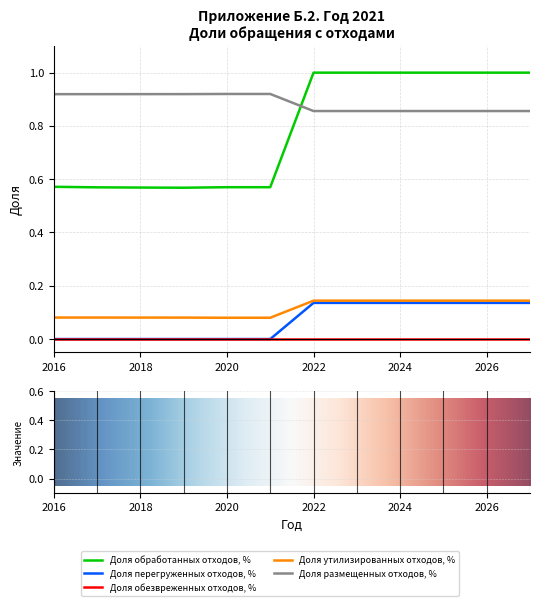

What is the greatest value displayed?

1.0